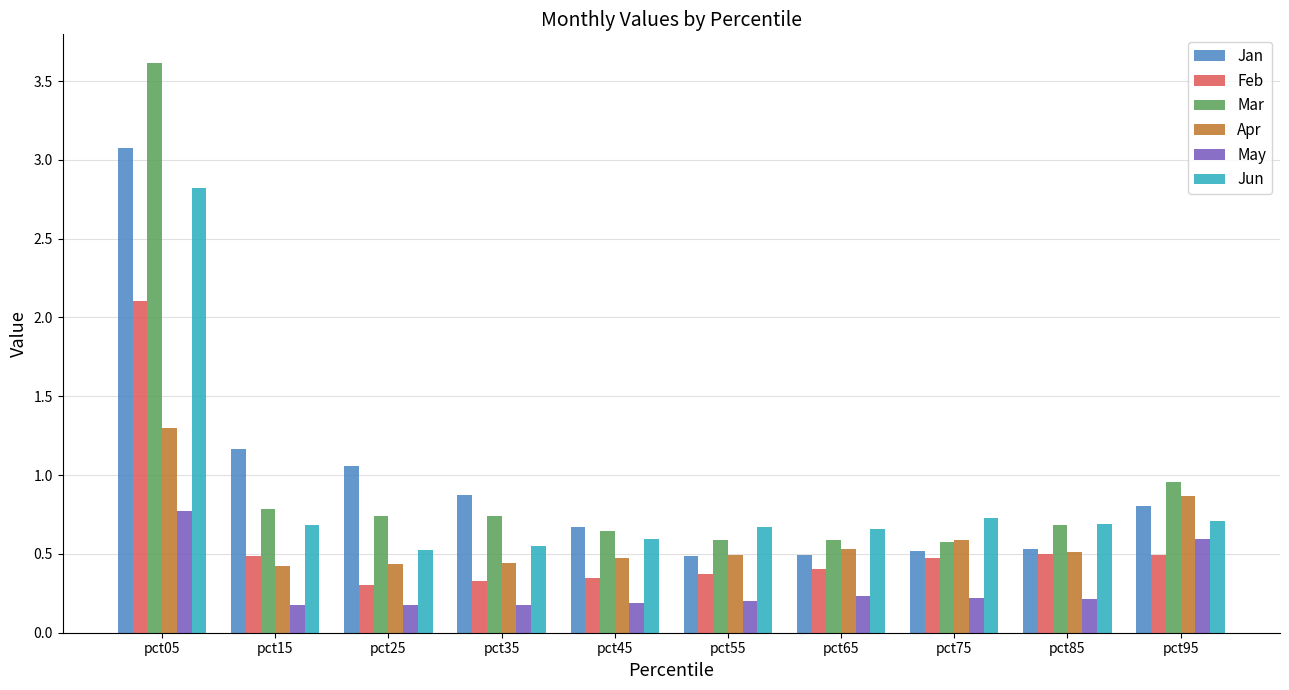

What is the difference between the maximum and minimum values in the Feb series?

1.8